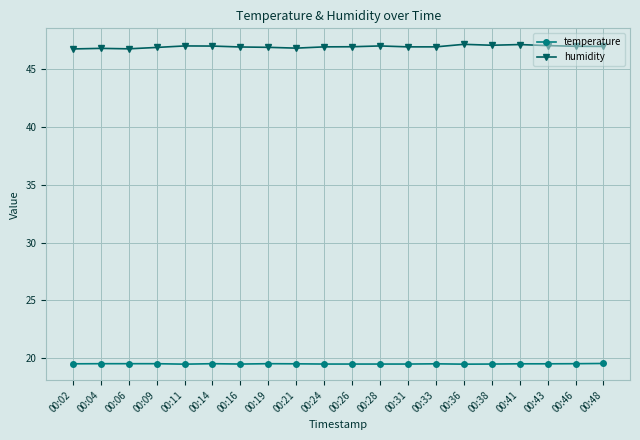

What is the sum of the humidity values at 00:48 and 00:19?

93.9